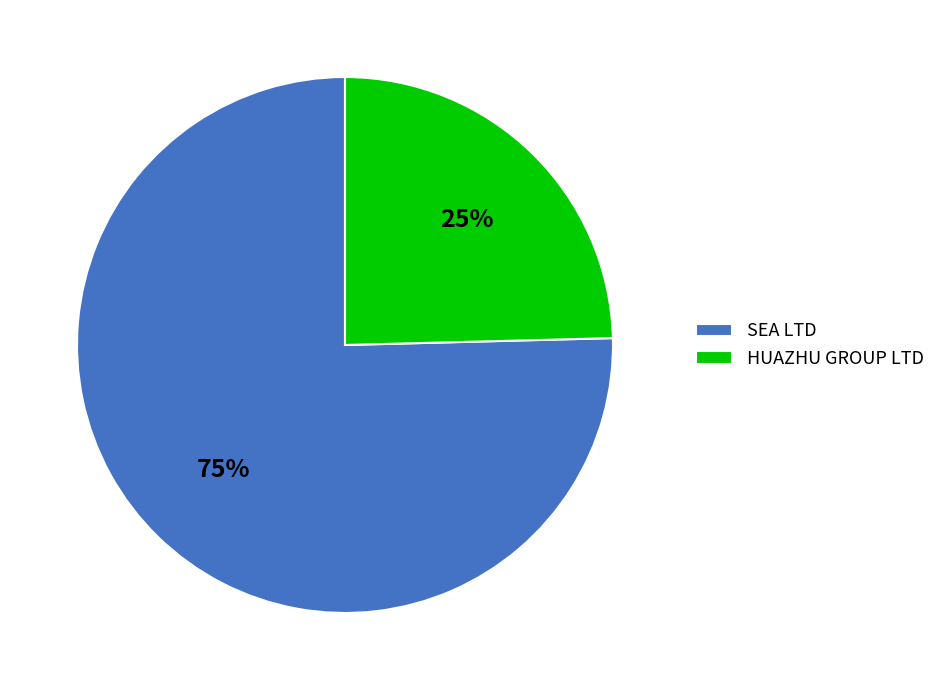

Is it true that SEA LTD is 75% of the pie?

True